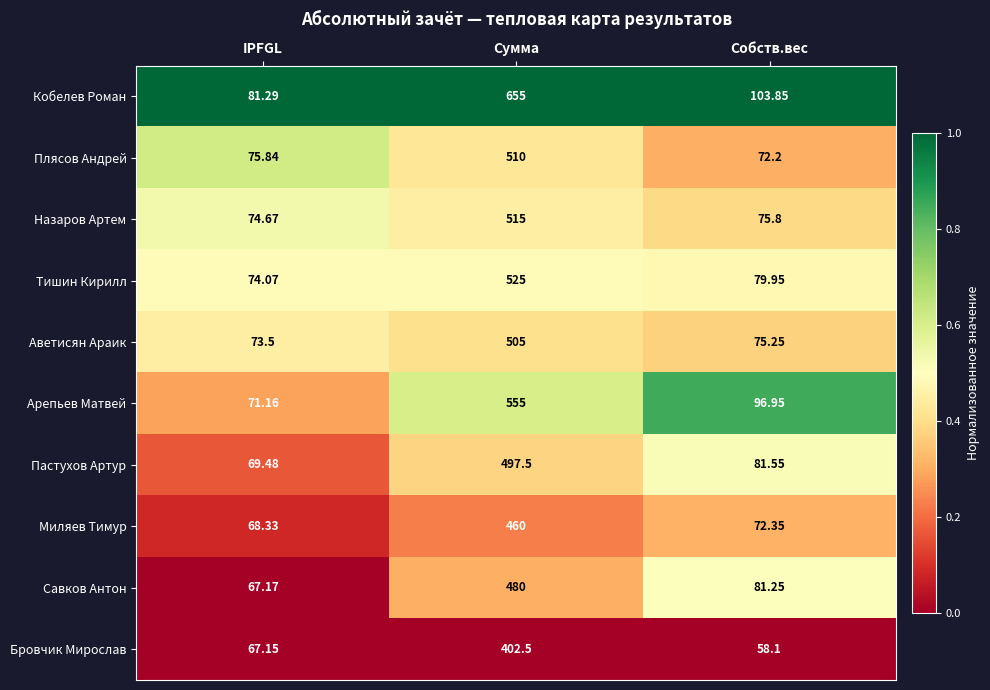

Where is Пастухов Артур nearest to the value 283?

Собств.вес